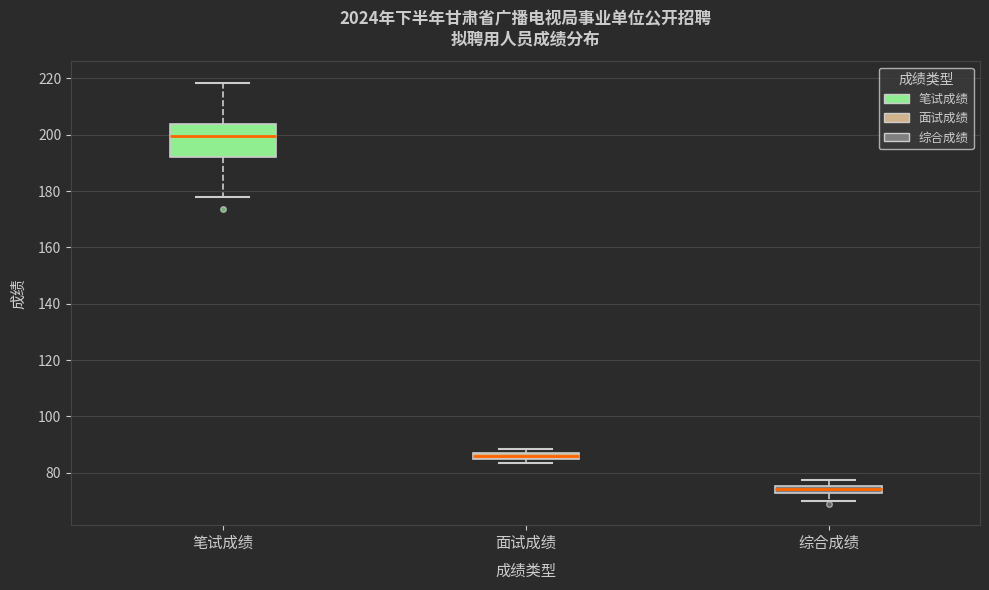

Which box has the lowest median line?

综合成绩